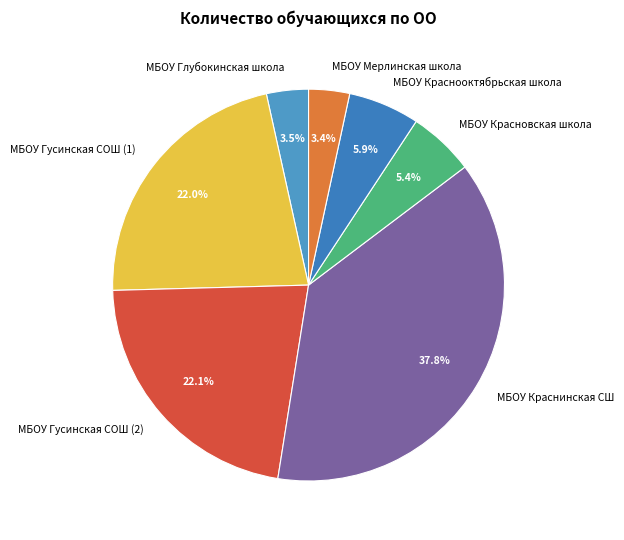

What is the ratio of the value at МБОУ Краснинская СШ to the value at МБОУ Гусинская СОШ (2)?

1.7